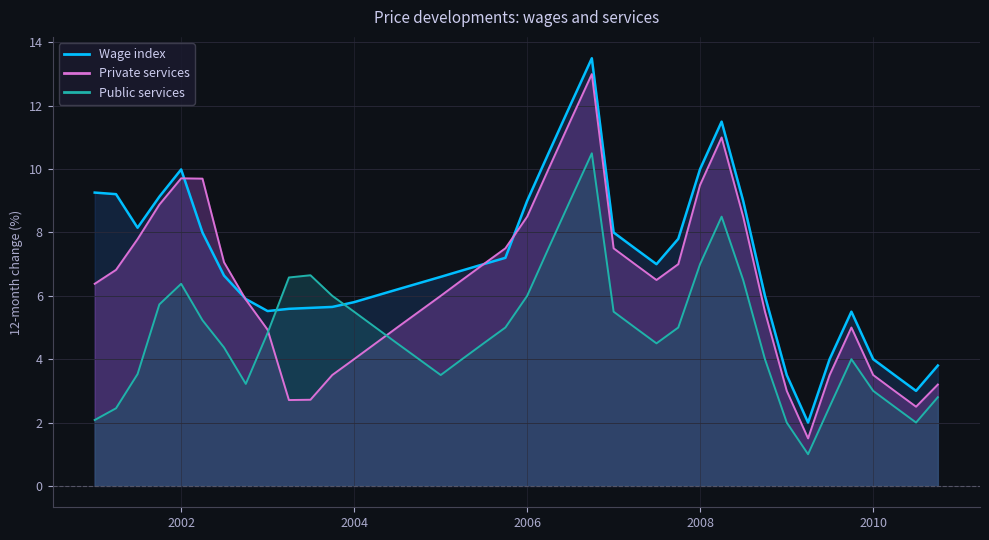

What is the smallest value displayed?

1.0